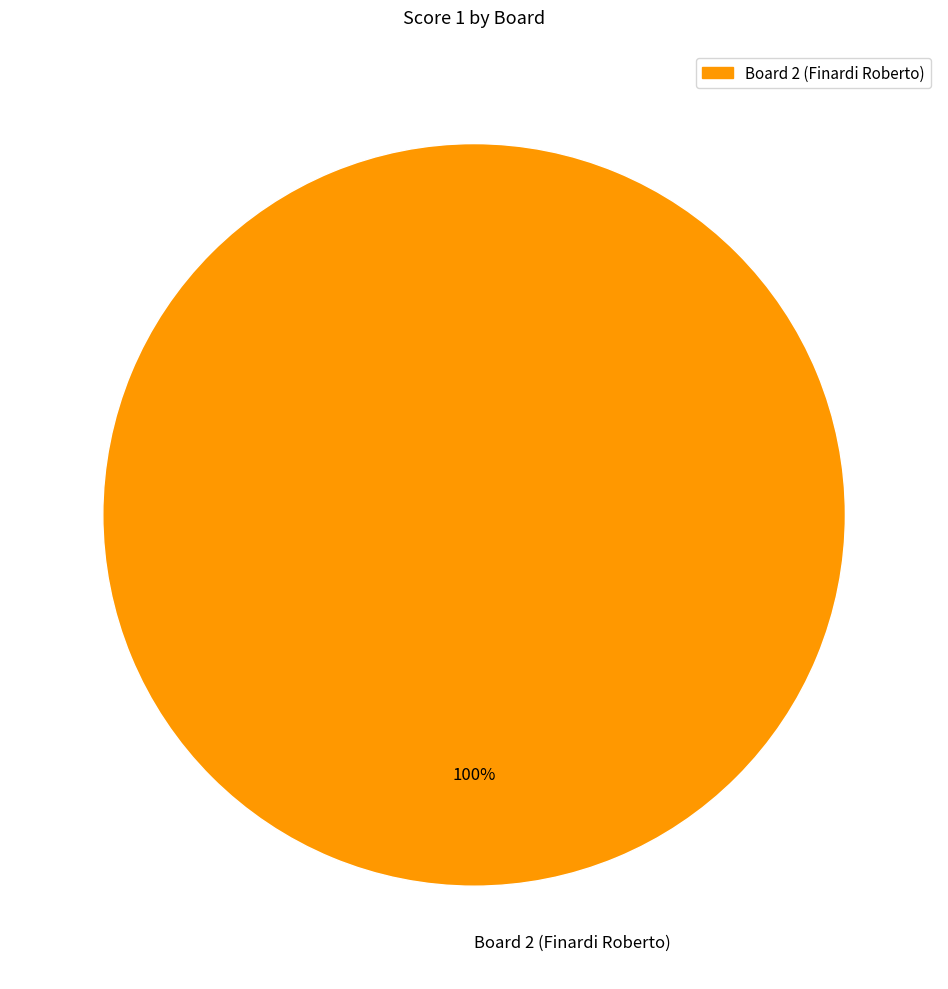

Is it true that Board 2 (Finardi Roberto) is 100% of the pie?

True